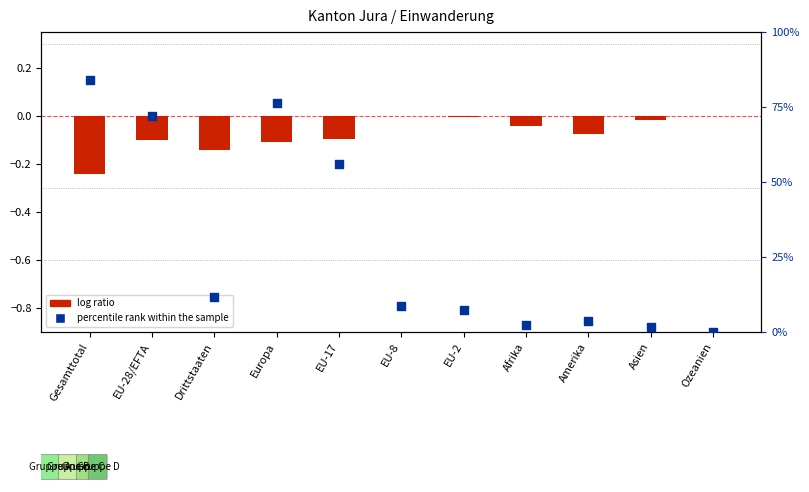

Is the value of log ratio at EU-8 greater than the value of percentile rank within the sample at Asien?

No